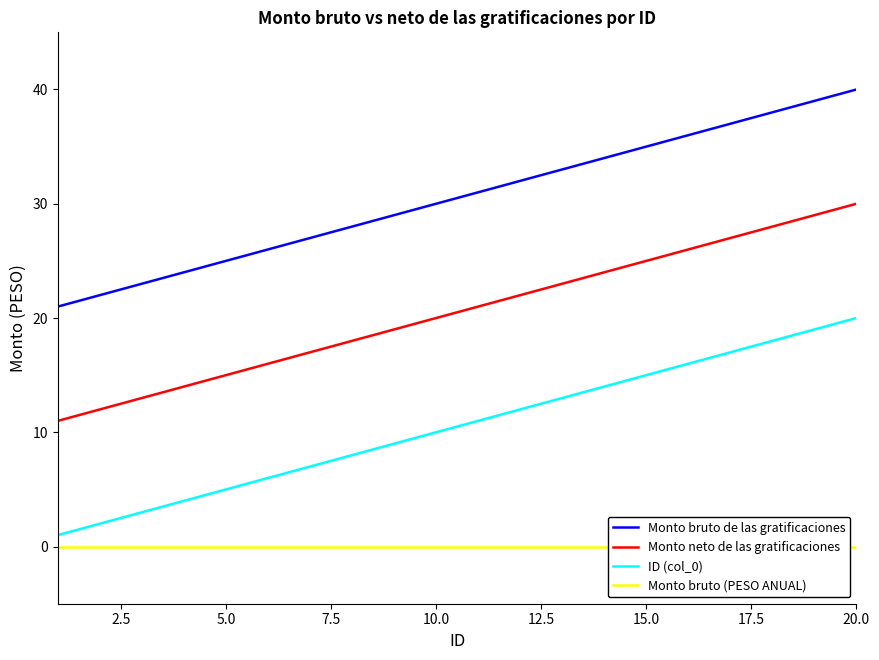

What is the highest value of the Monto neto de las gratificaciones series?

30